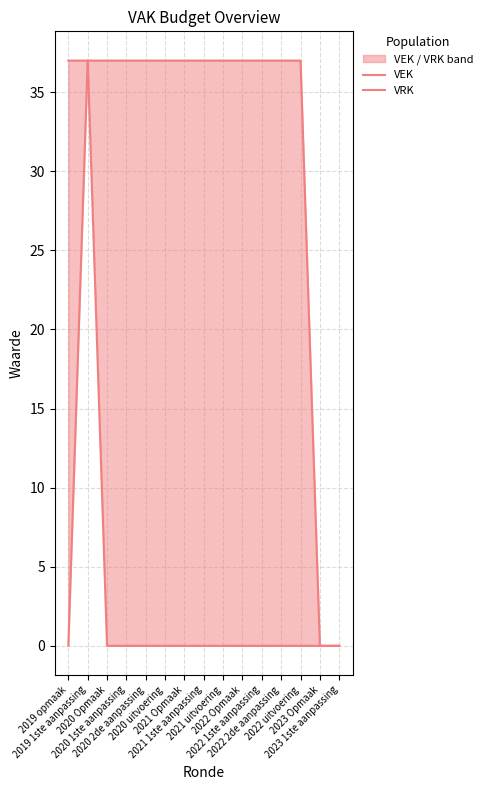

What is the difference between the highest and lowest values at 2020 1ste aanpassing?

37